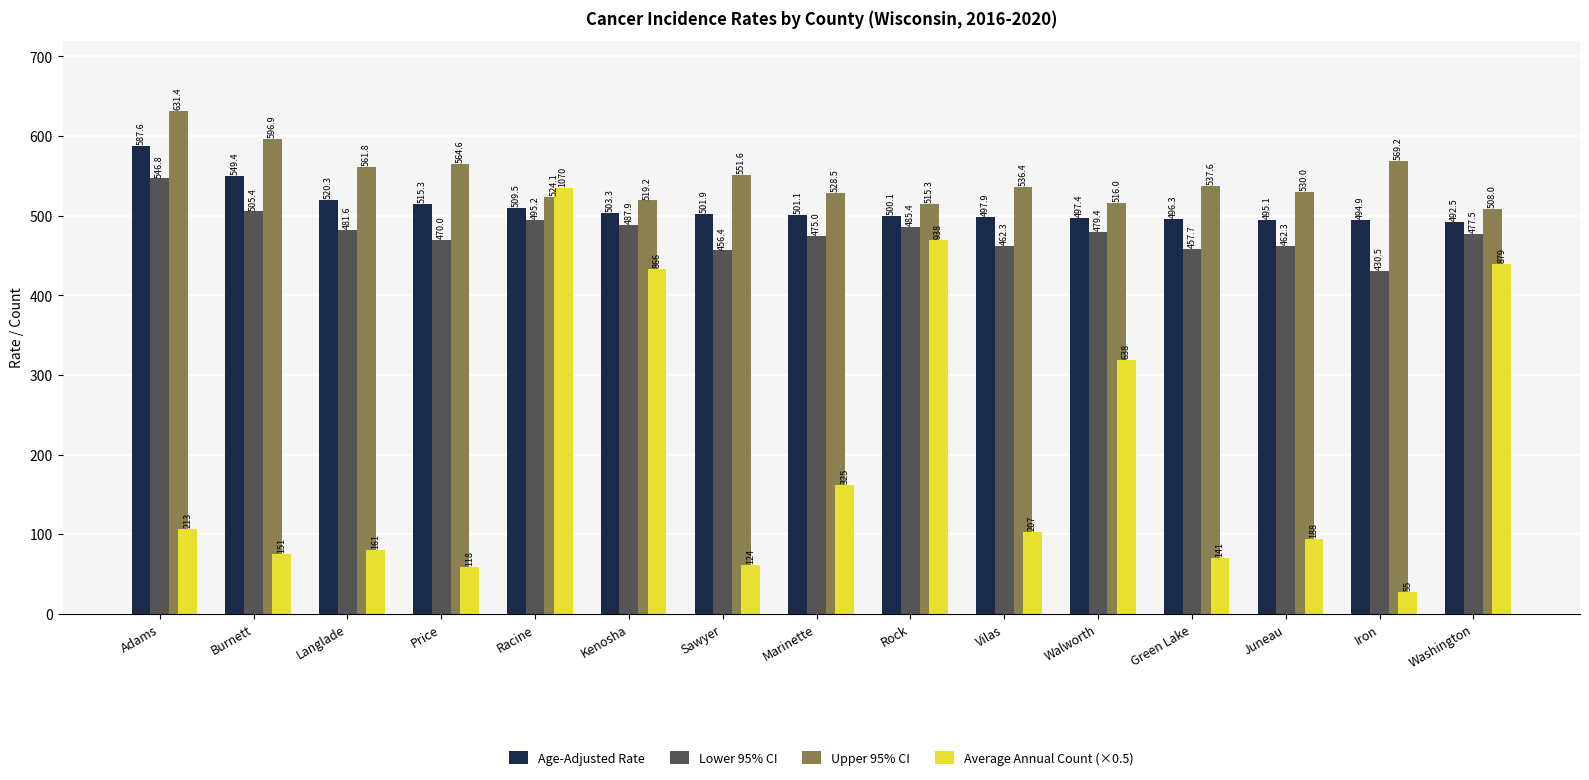

Reading left to right, extract all data points from this chart.

Age-Adjusted Rate: 587.6	549.4	520.3	515.3	509.5	503.3	501.9	501.1	500.1	497.9	497.4	496.3	495.1	494.9	492.5
Lower 95% CI: 546.8	505.4	481.6	470.0	495.2	487.9	456.4	475.0	485.4	462.3	479.4	457.7	462.3	430.5	477.5
Upper 95% CI: 631.4	596.9	561.8	564.6	524.1	519.2	551.6	528.5	515.3	536.4	516.0	537.6	530.0	569.2	508.0
Average Annual Count (×0.5): 106.5	75.5	80.5	59.0	535.0	433.0	62.0	162.5	469.0	103.5	319.0	70.5	94.0	27.5	439.5